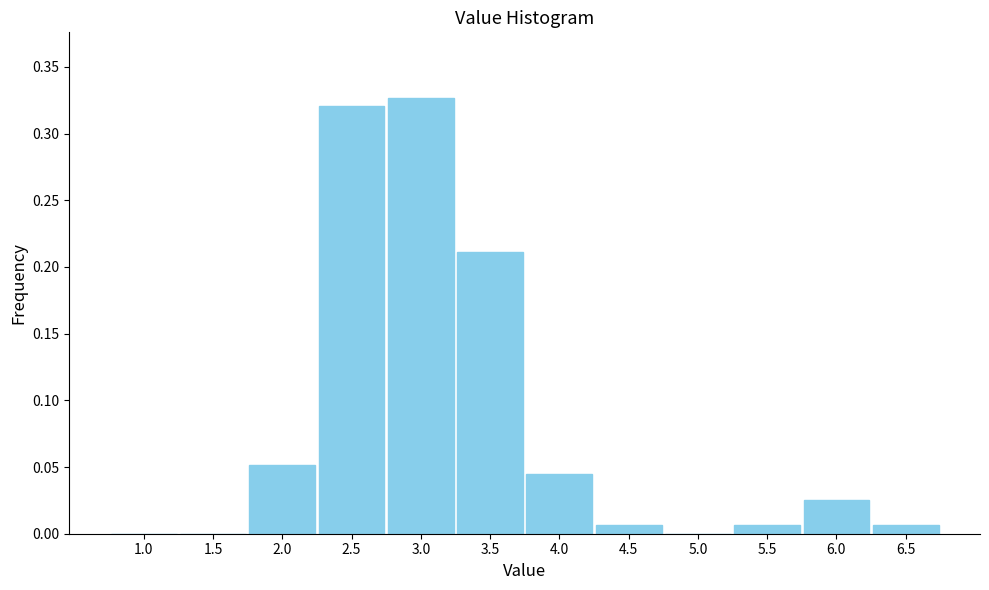

Between 3.0 and 3.5, which is larger?

3.0